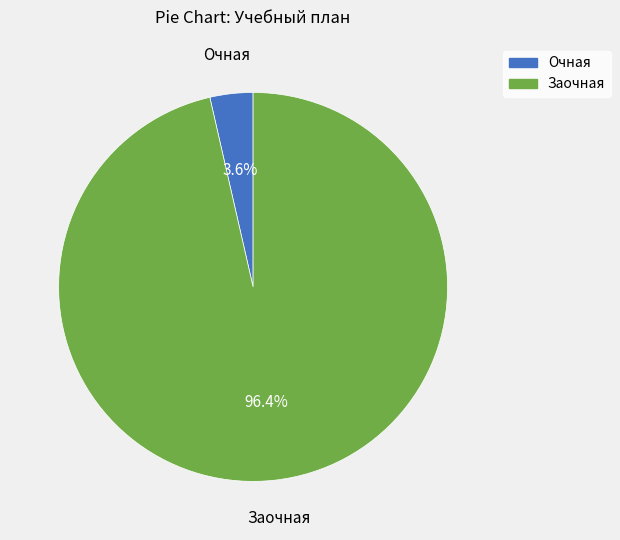

True or false: Заочная accounts for 96% of the total.

True